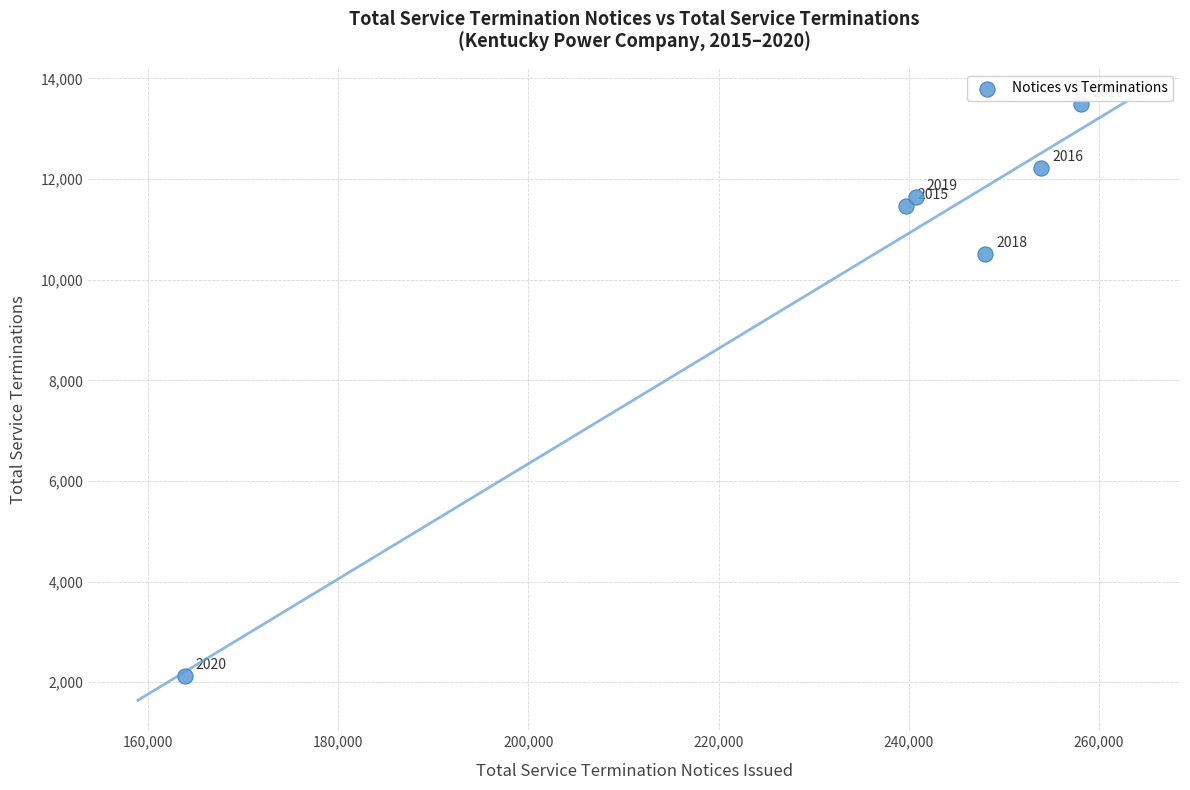

What Y value in the scatter plot is closest to 7813?

10512